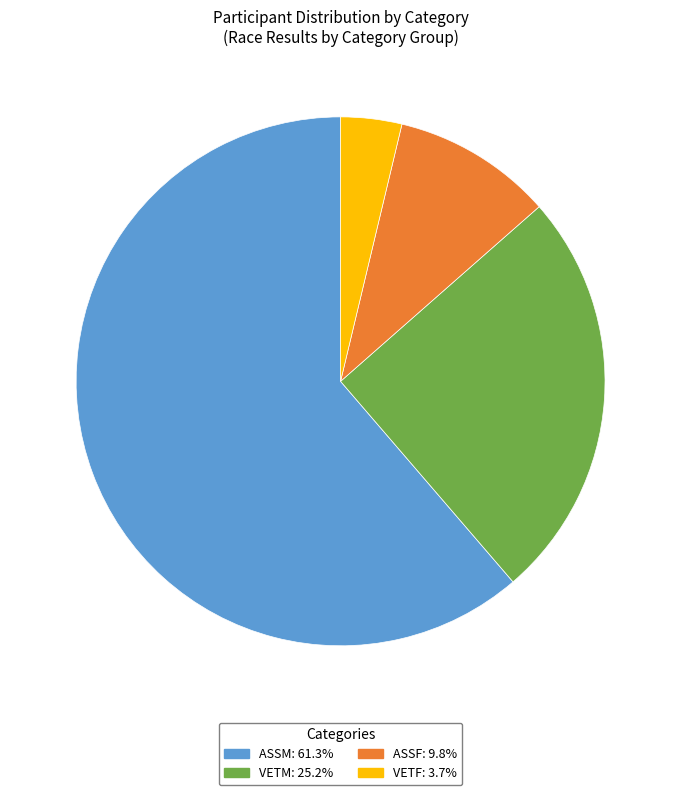

Combined, do ASSM and VETM account for over 50%?

Yes